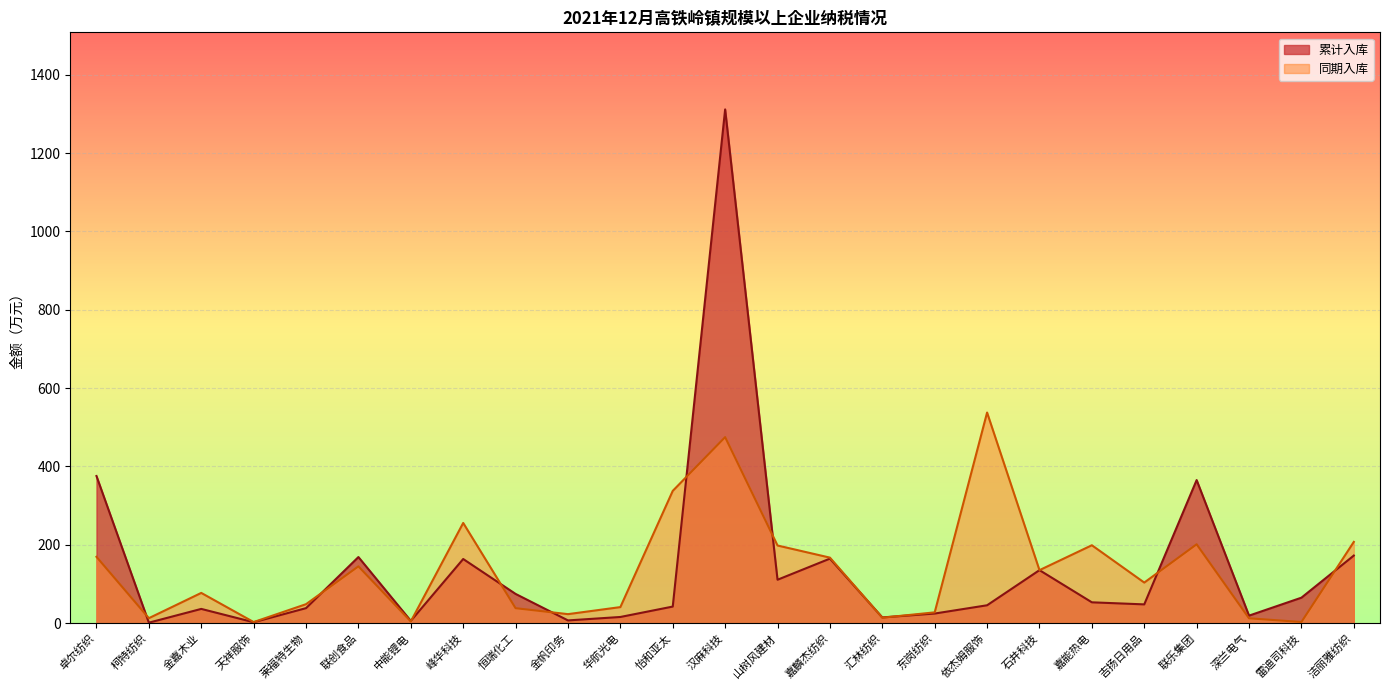

What is the value of the 同期入库 point at the 1st from the left?

169.4